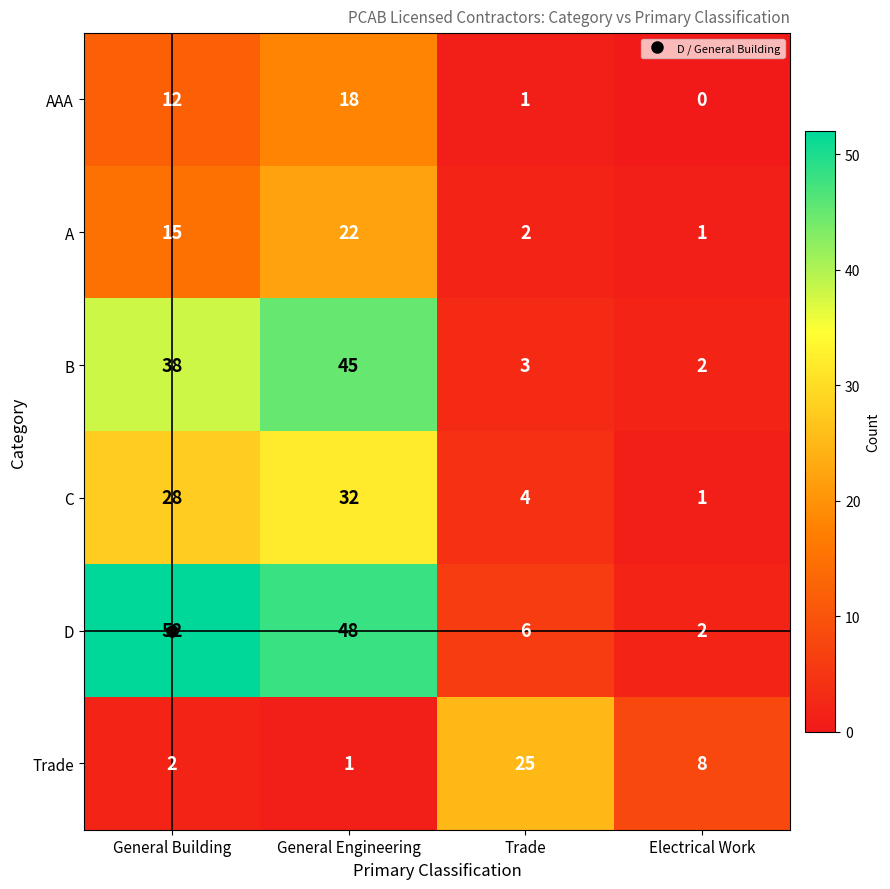

The D series shows 85 at General Building. True or false?

False